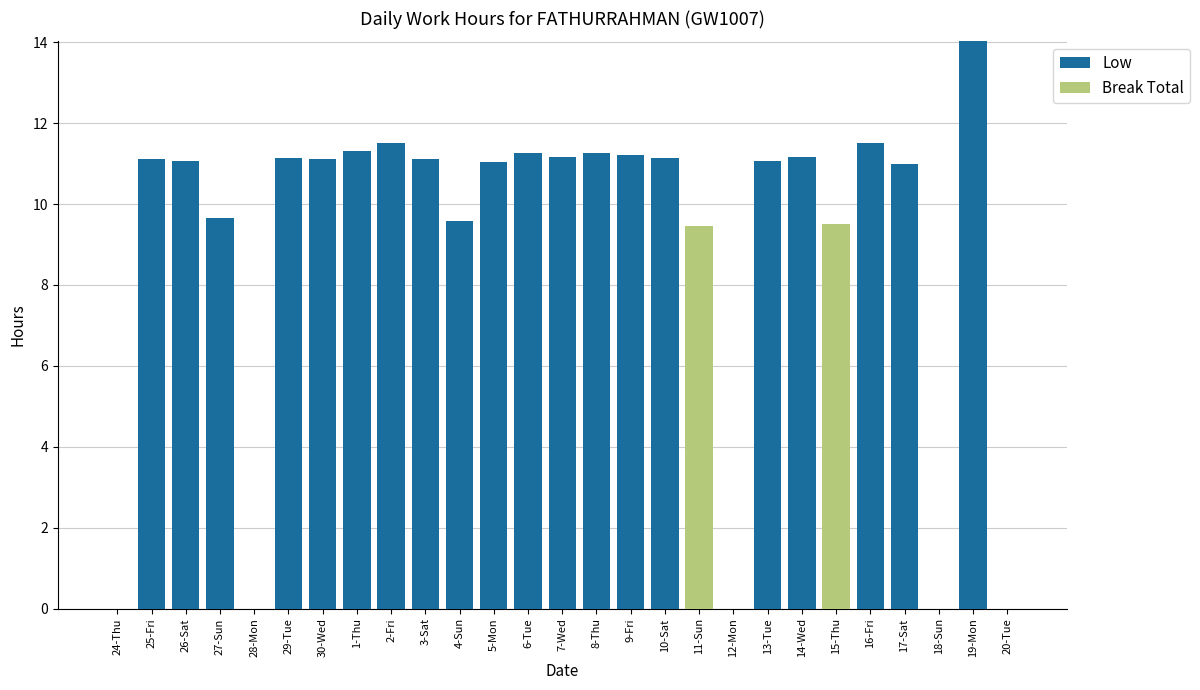

Read the Low value at 25-Fri.

11.1